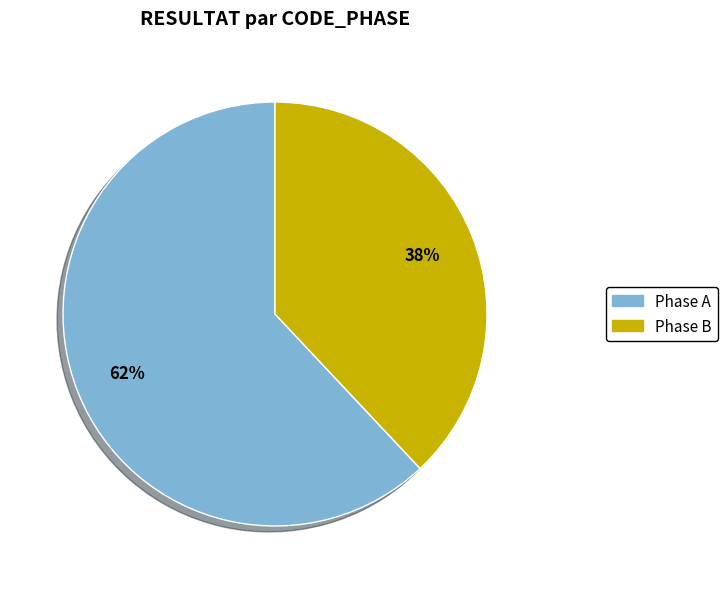

To the nearest percent, what is the difference between the largest and smallest slice percentages?

24%